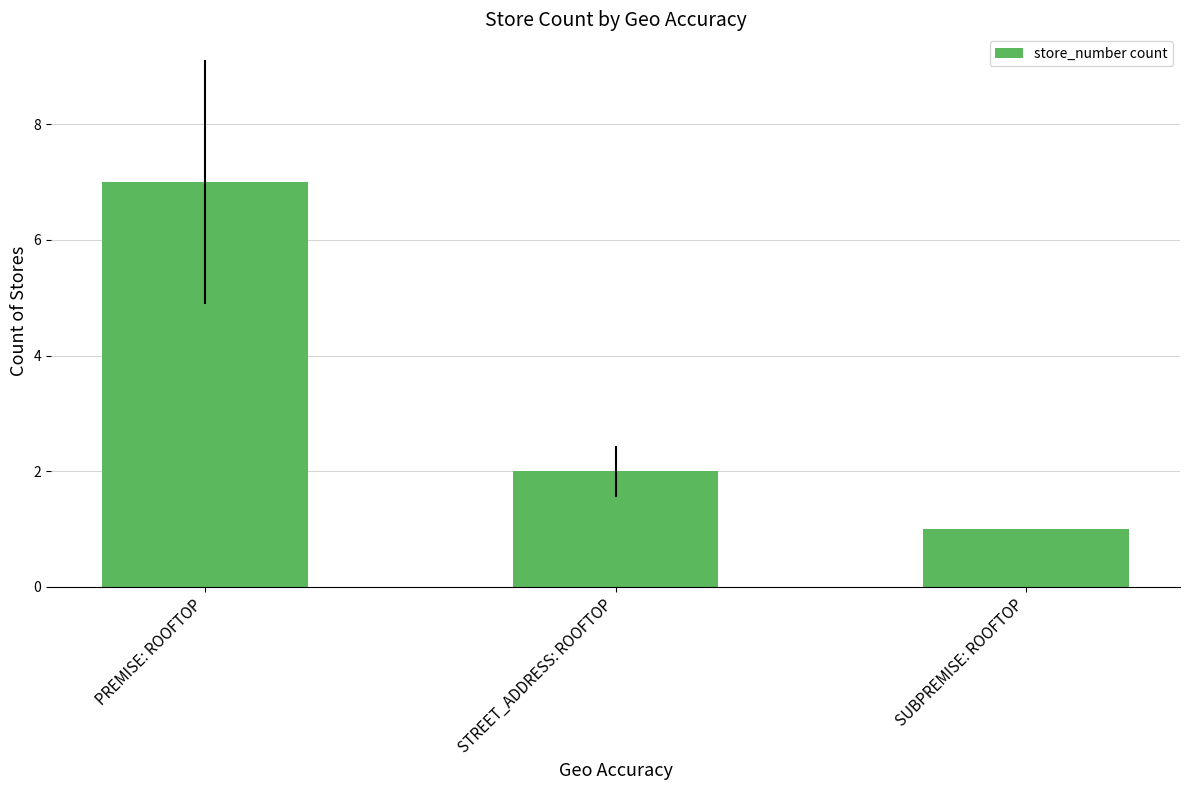

What is the label of the 1st bar from the right?

SUBPREMISE: ROOFTOP